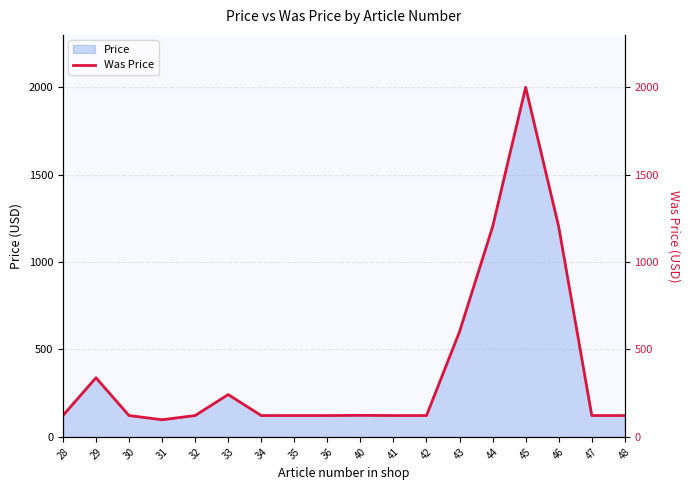

What is the minimum value for Price?

98.0